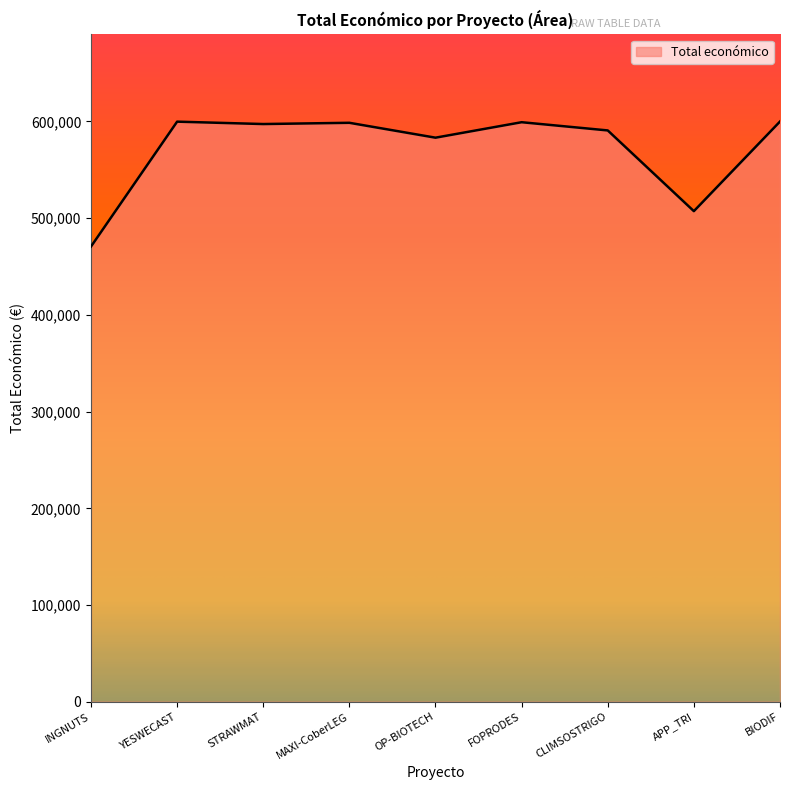

What is the ratio of the value at MAXI-CoberLEG to the value at STRAWMAT?

1.0